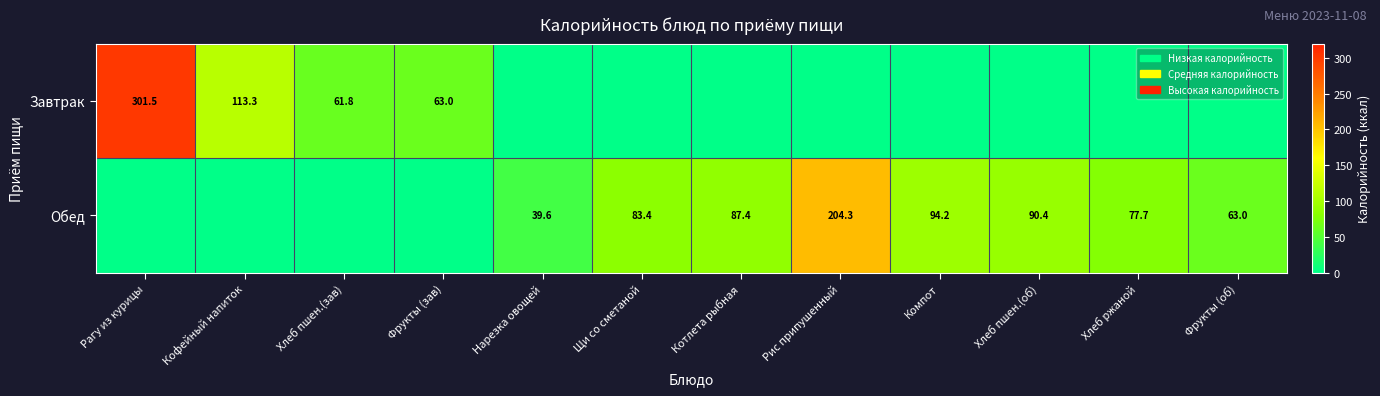

At how many categories does at least one series exceed 213?

1